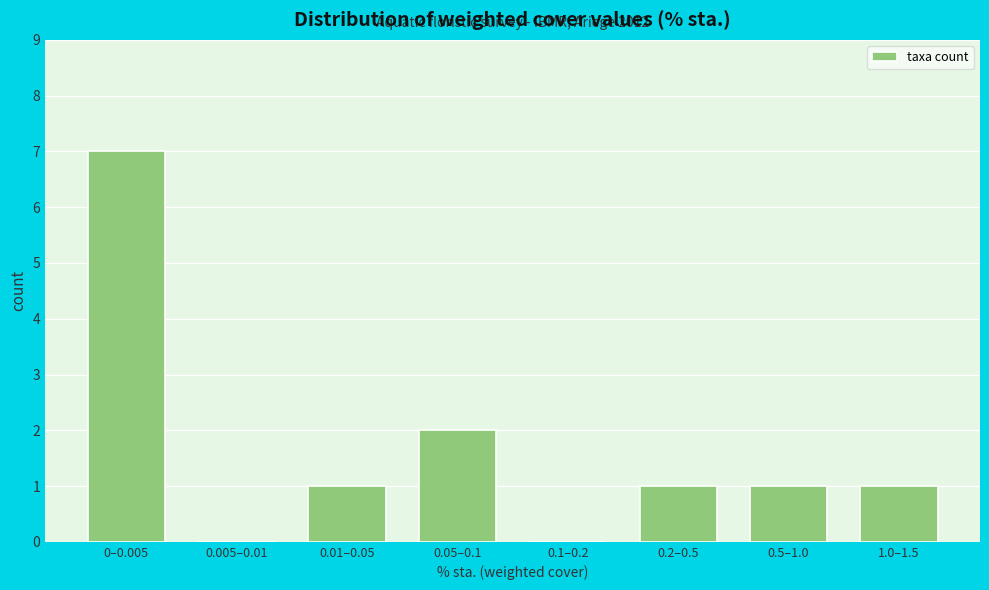

Reading right to left, extract all data points from this chart.

1.0–1.5=1	0.5–1.0=1	0.2–0.5=1	0.1–0.2=0	0.05–0.1=2	0.01–0.05=1	0.005–0.01=0	0–0.005=7